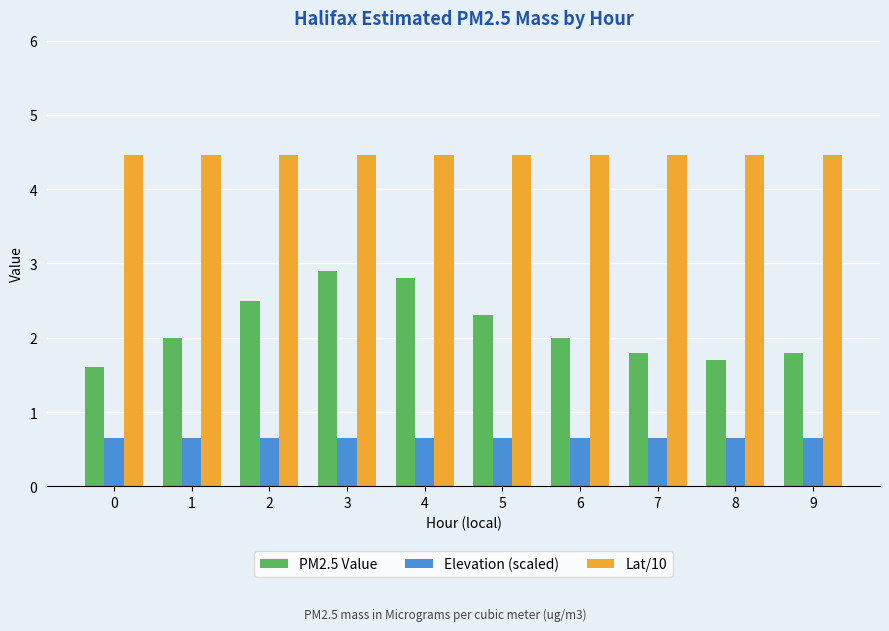

What is the average value of the Elevation (scaled) series?

0.7